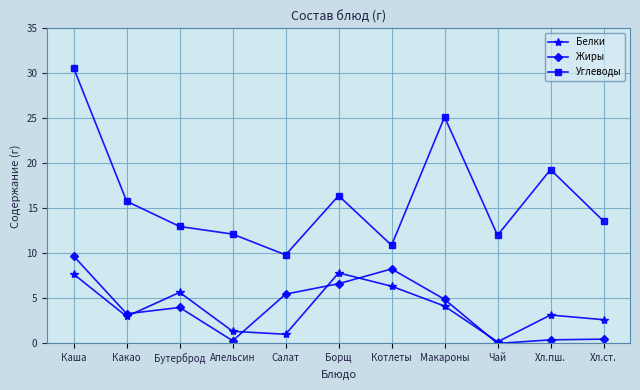

What value does the Углеводы series have at Салат?

9.8